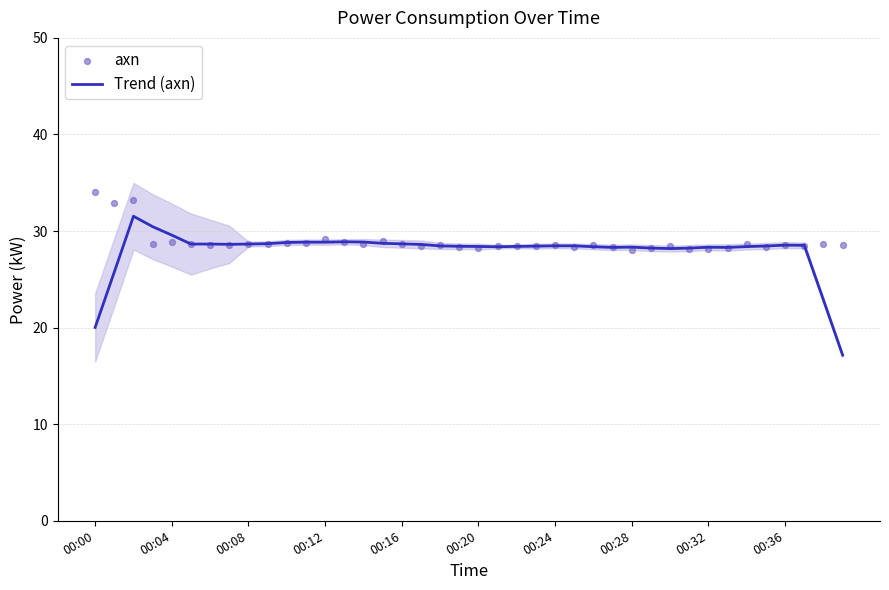

Which series reaches the minimum Y coordinate?

Trend (axn)